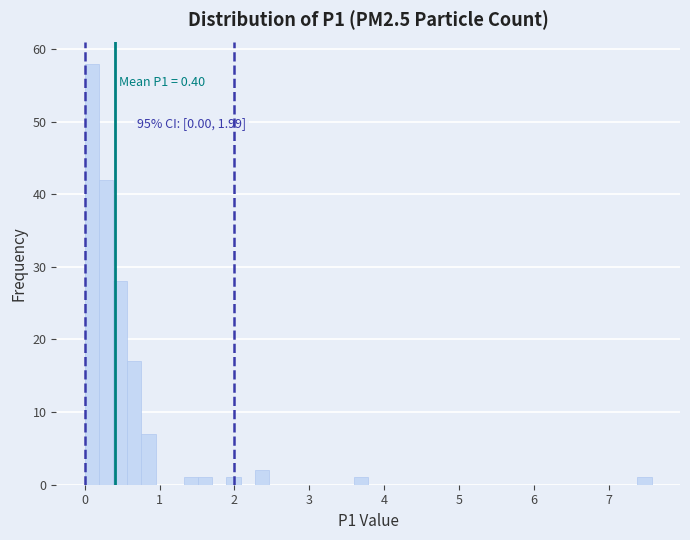

Read against the x-axis, roughly where is the centre of the tallest bar?

0.1